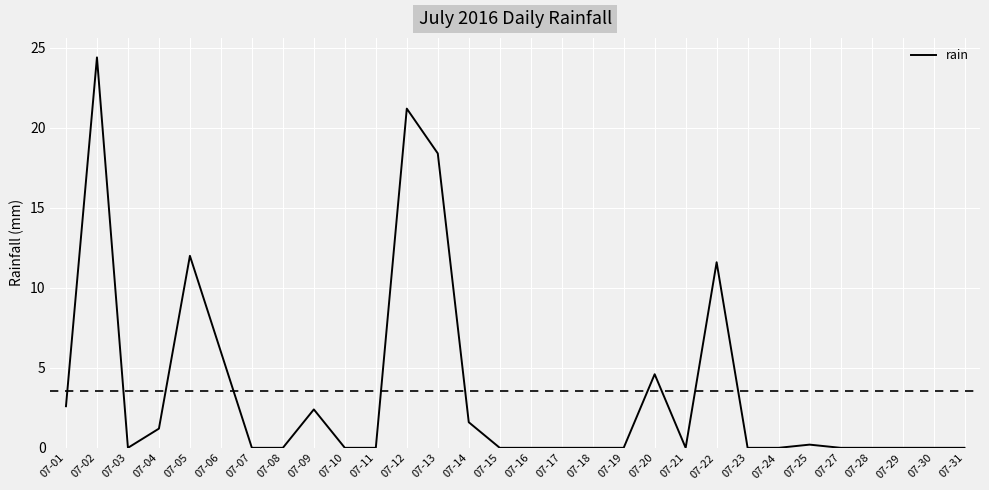

What is the change in value from 07-04 to 07-24?

-1.2